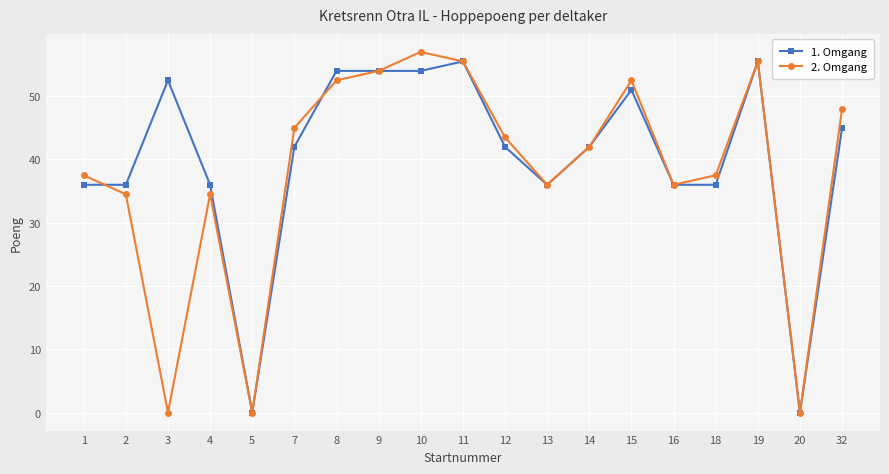

Is it true that 2. Omgang equals 54.0 at 9?

True